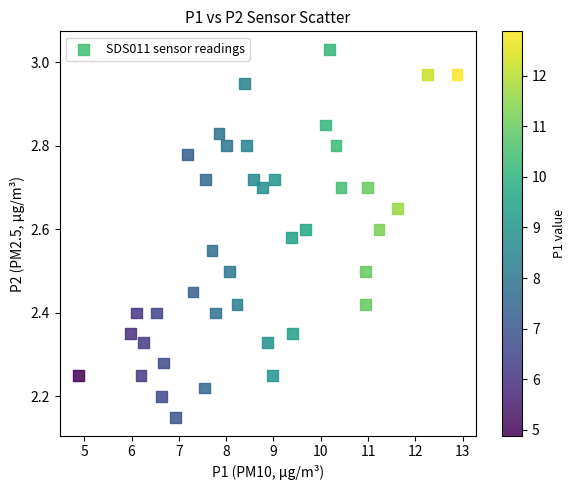

What is the range of Y values (max minus min)?

0.9